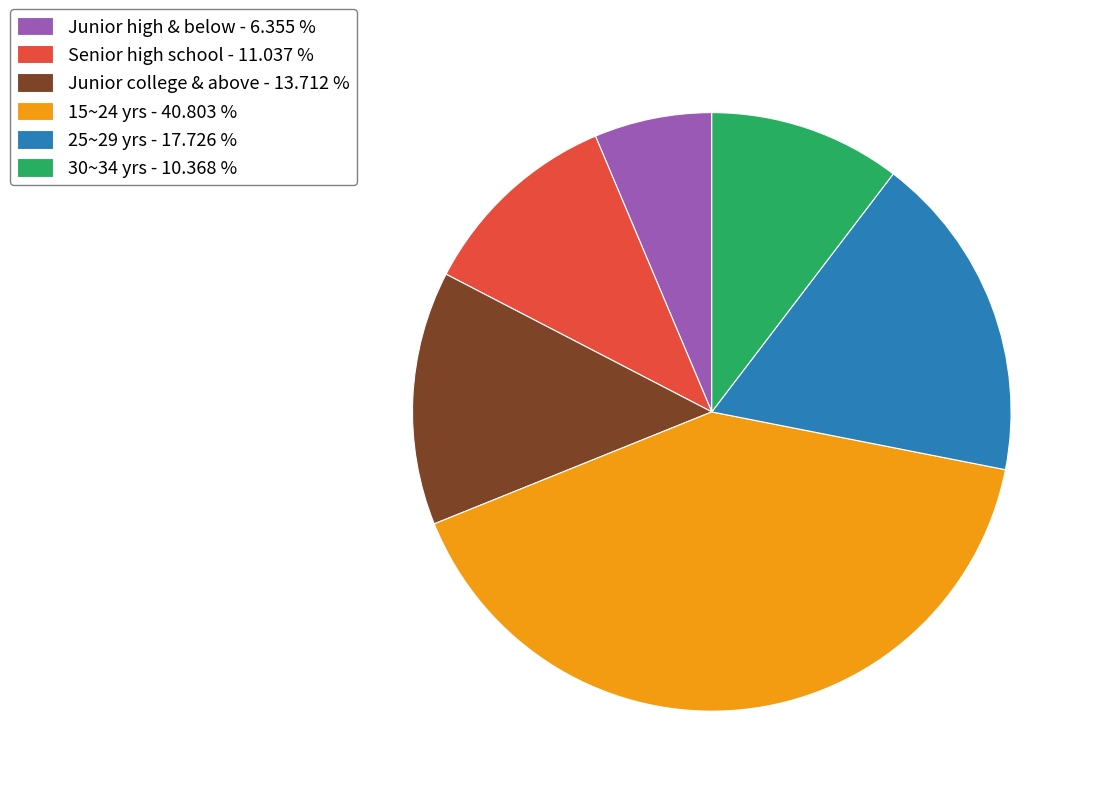

Rank the categories by value from highest to lowest.

15~24 yrs - 40.803 %, 25~29 yrs - 17.726 %, Junior college & above - 13.712 %, Senior high school - 11.037 %, 30~34 yrs - 10.368 %, Junior high & below - 6.355 %